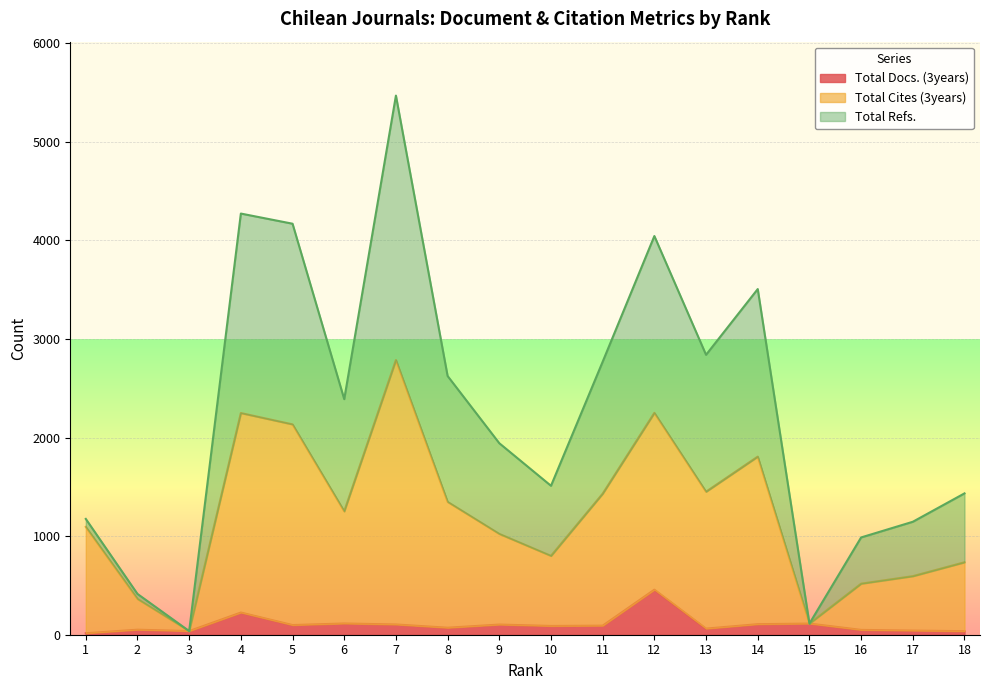

What is the difference between the maximum and second lowest values in the Total Docs. (3years) series?

421